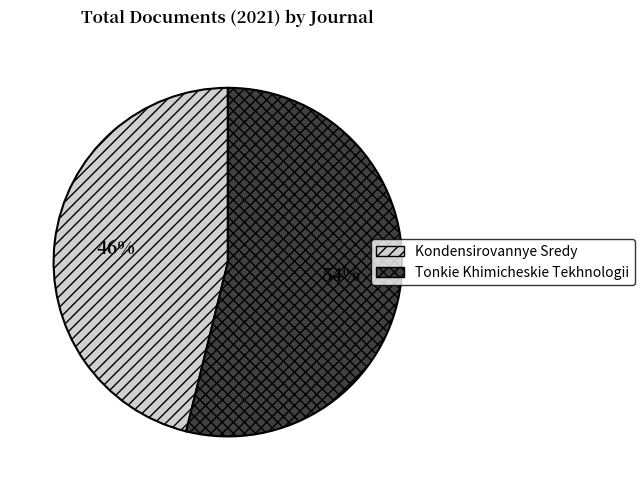

Which category has the smallest portion of the pie?

Kondensirovannye Sredy